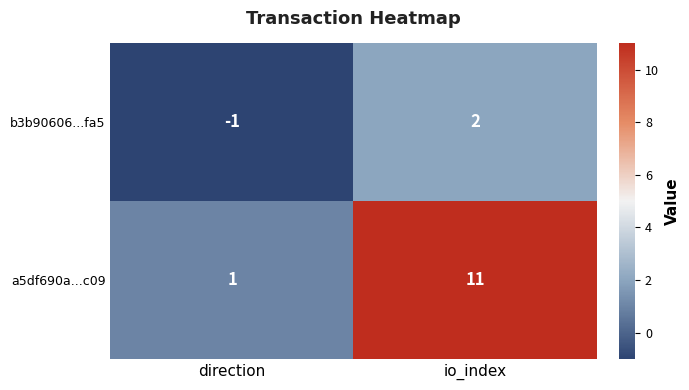

Reading left to right, what are all the values shown in this chart?

b3b90606...fa5: -1	2
a5df690a...c09: 1	11